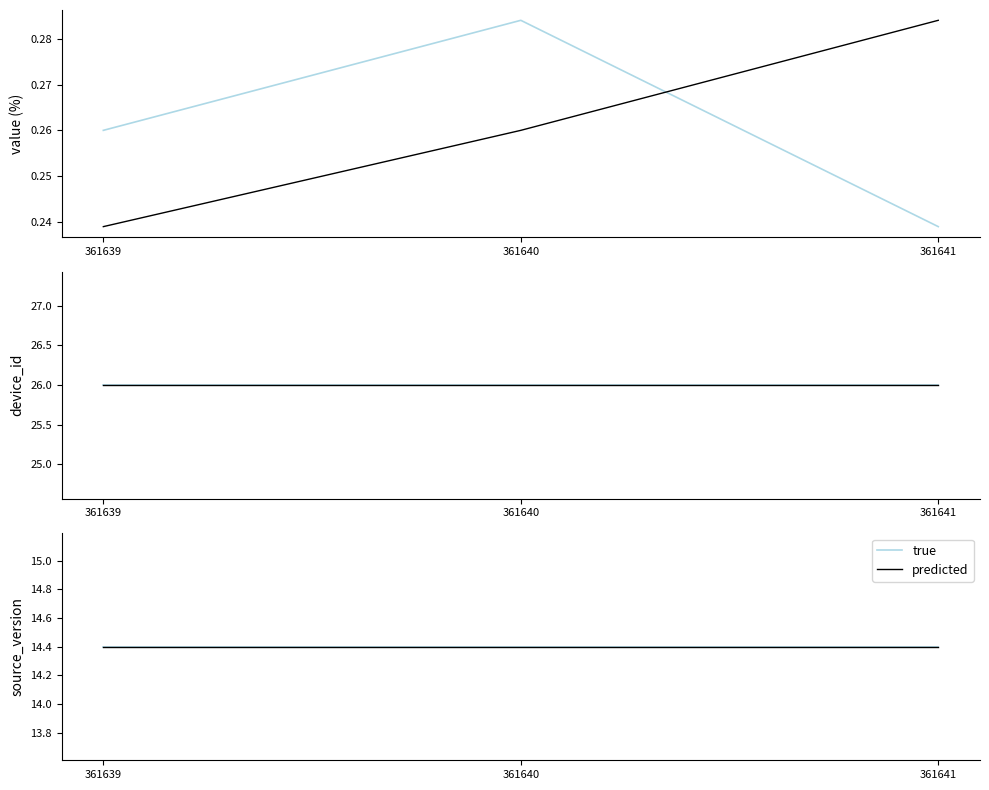

What is the average value of the predicted series?

0.3